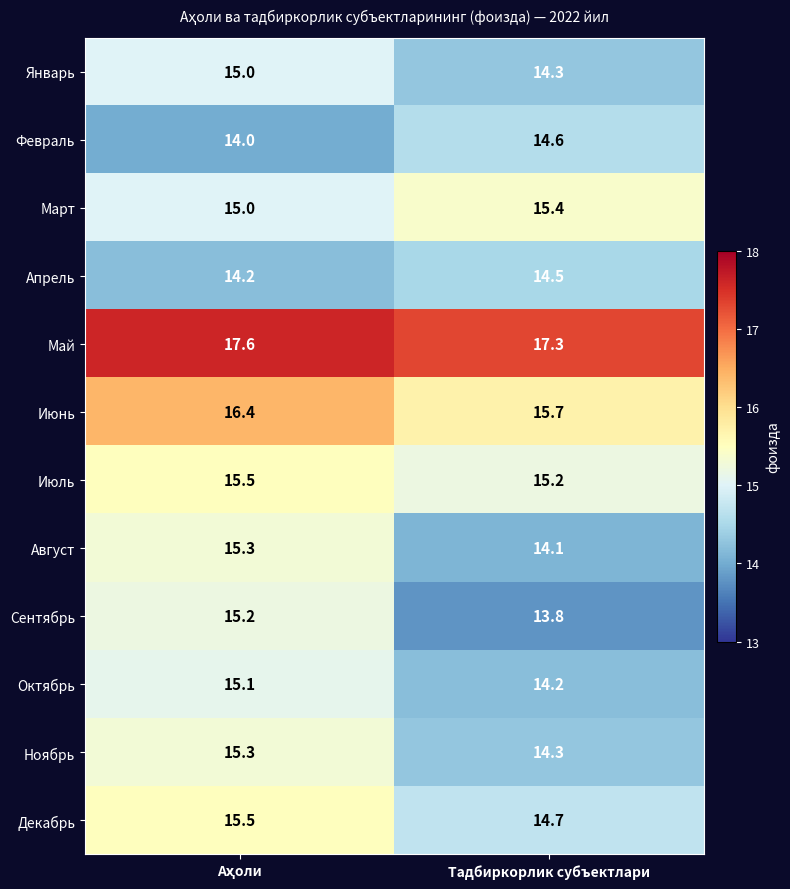

Which series has the widest spread of values?

Сентябрь